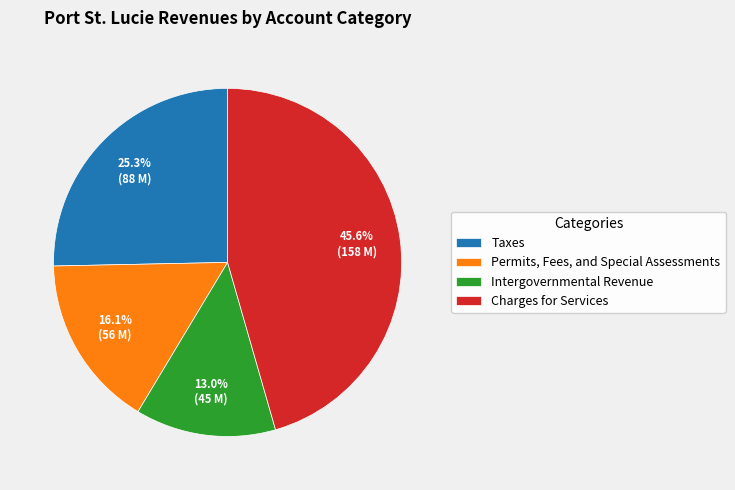

Which has a higher value, Taxes or Permits, Fees, and Special Assessments?

Taxes